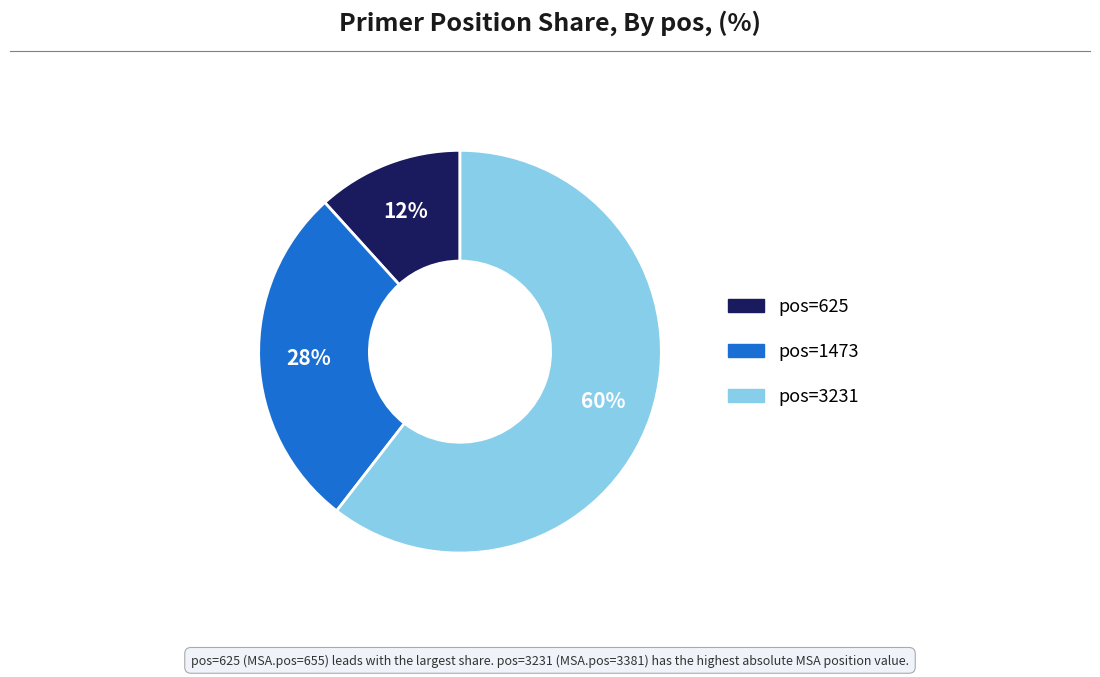

Is there a majority slice in this chart?

Yes